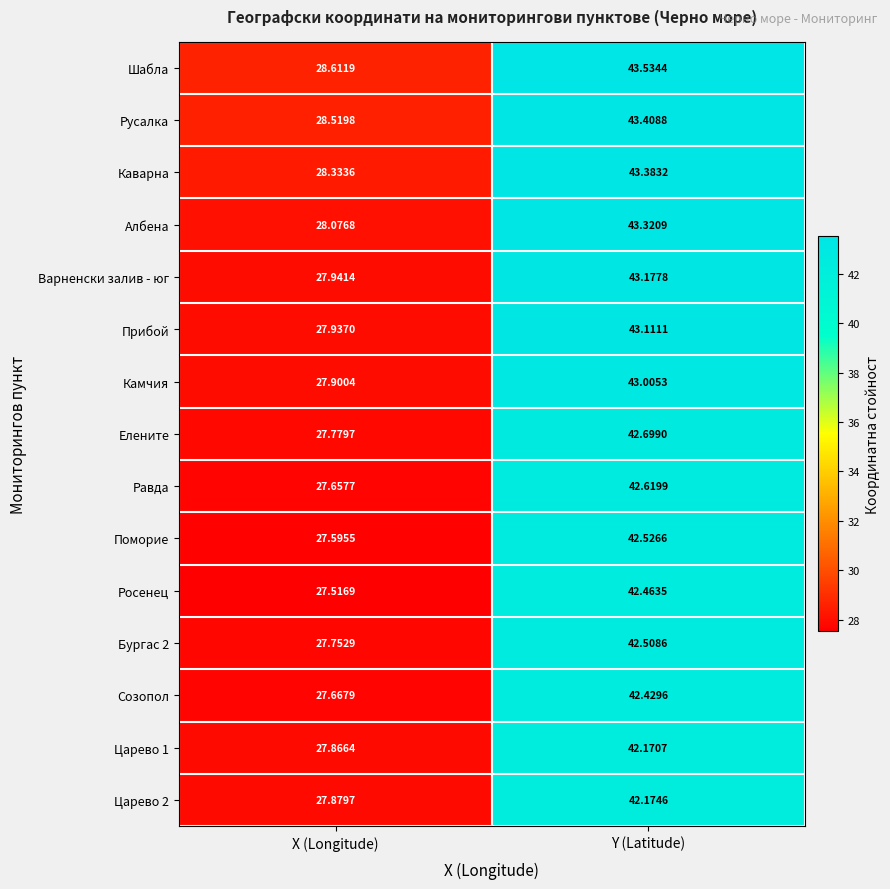

Is the value of Равда at Y (Latitude) greater than the value of Росенец at X (Longitude)?

Yes